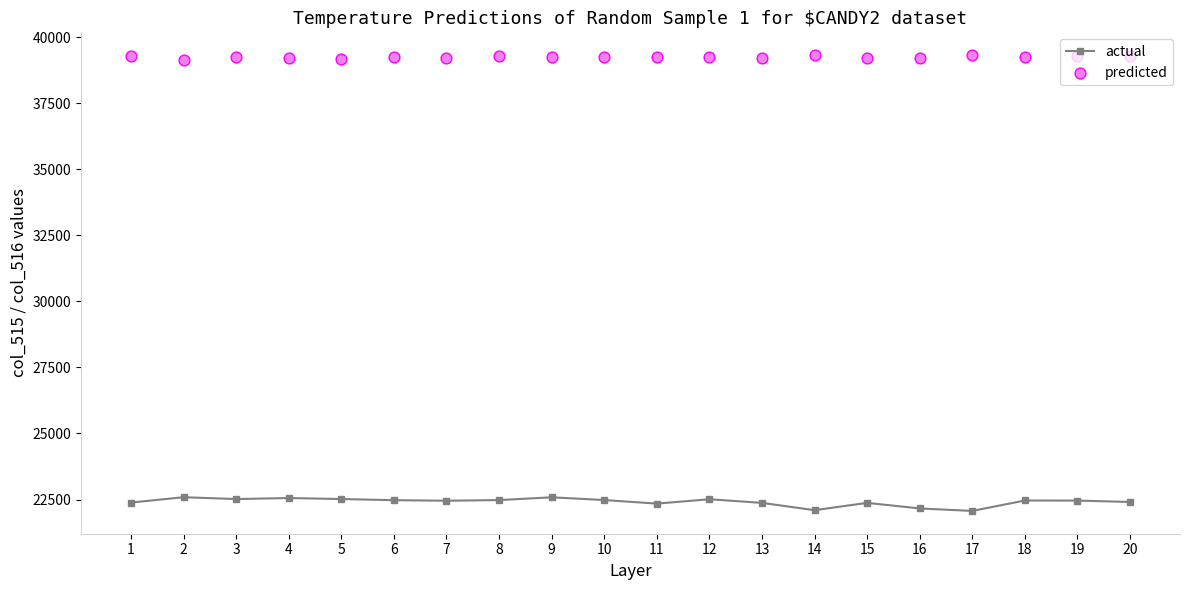

Which series has the largest total across all categories?

predicted